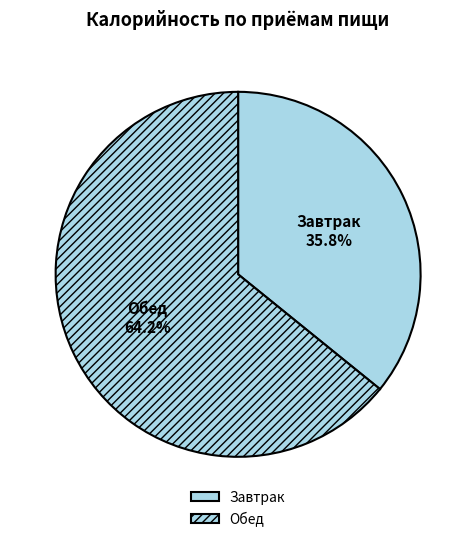

Count the number of slices in the pie.

2